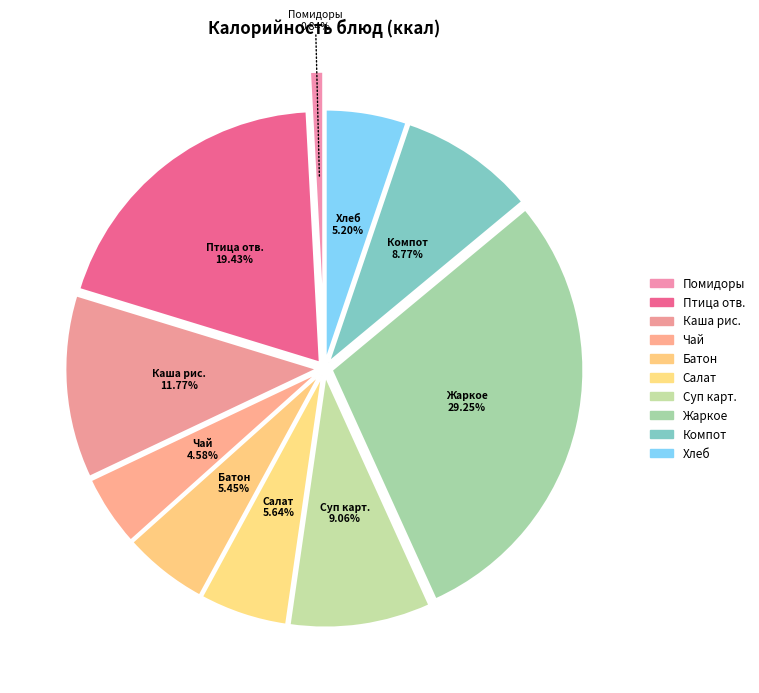

Do Суп картофельный с бобовыми and Компот из плодов или ягод сушеных together represent more than half of the pie?

No